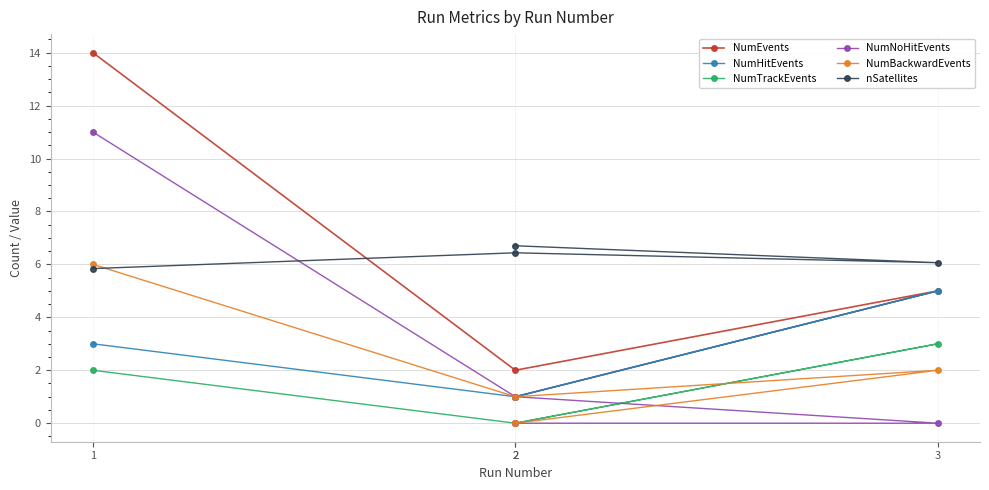

At which label does NumHitEvents first exceed 3?

3